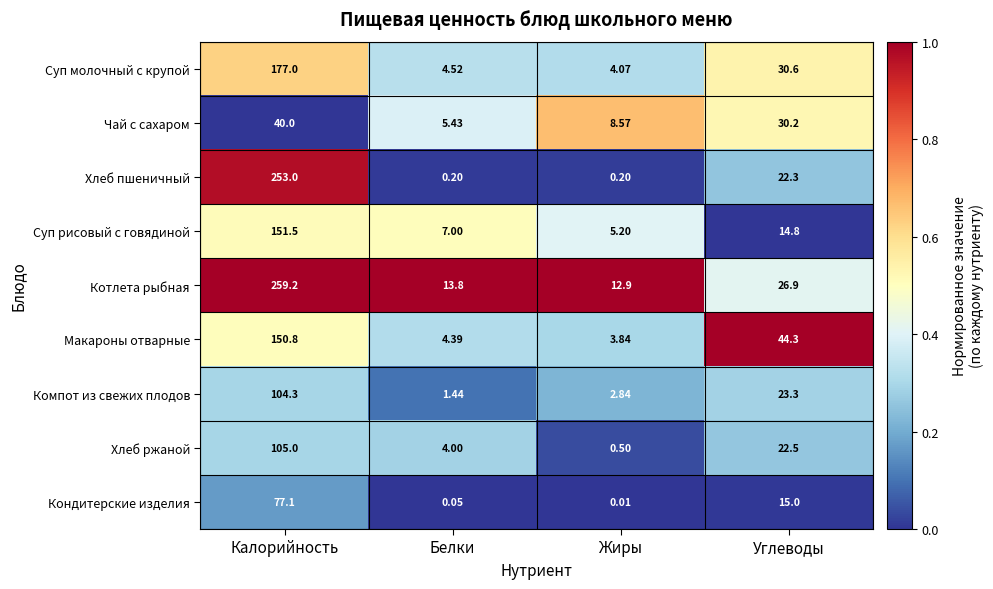

Which series has the largest total across all categories?

Котлета рыбная